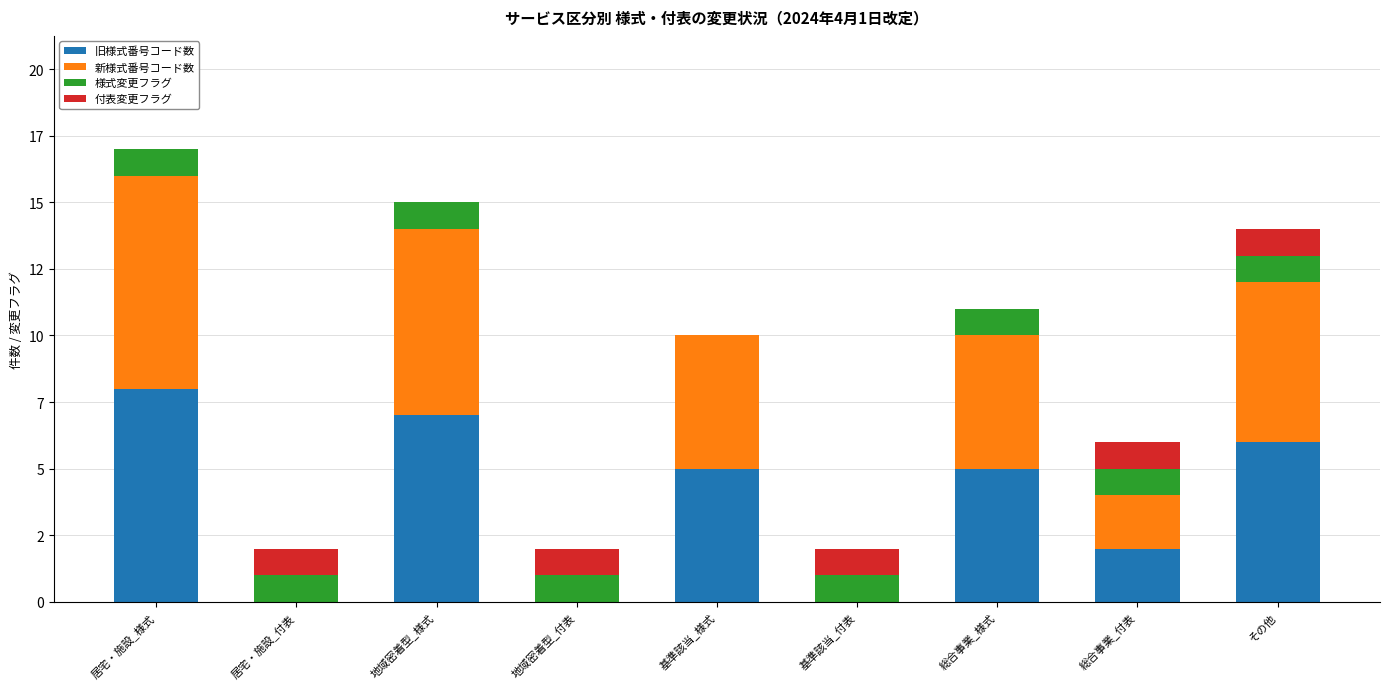

What are all the series names shown in the legend?

旧様式番号コード数, 新様式番号コード数, 様式変更フラグ, 付表変更フラグ